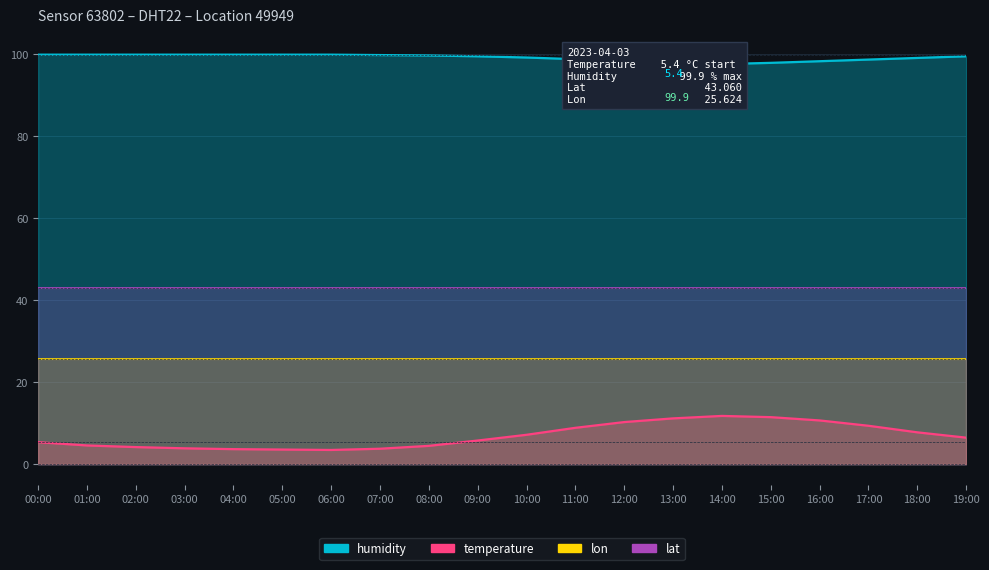

What is the total value across all series at 01:00?

104.5